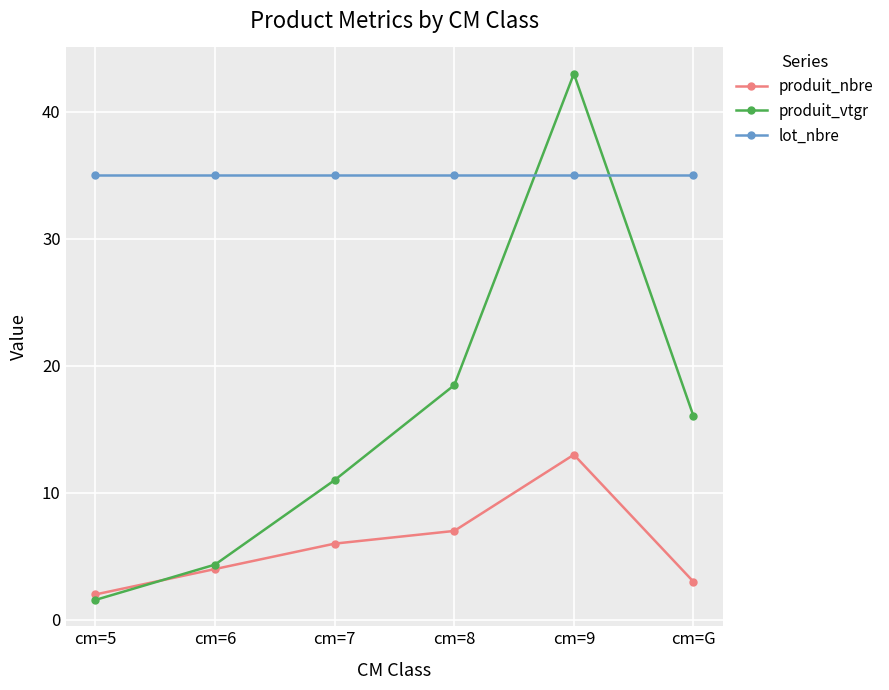

What is the difference between the second highest and second lowest values in the produit_vtgr series?

14.1